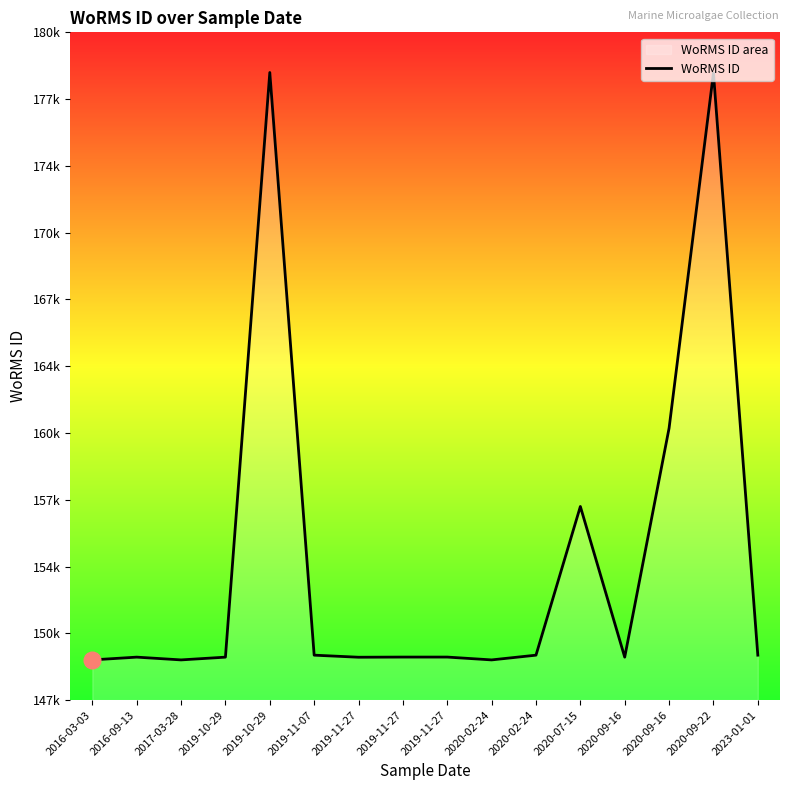

List the labels in order of value, smallest first.

2016-03-03, 2017-03-28, 2020-02-24, 2019-11-27, 2019-10-29, 2020-09-16, 2016-09-13, 2019-11-27, 2019-11-27, 2019-11-07, 2020-02-24, 2023-01-01, 2020-07-15, 2020-09-16, 2020-09-22, 2019-10-29